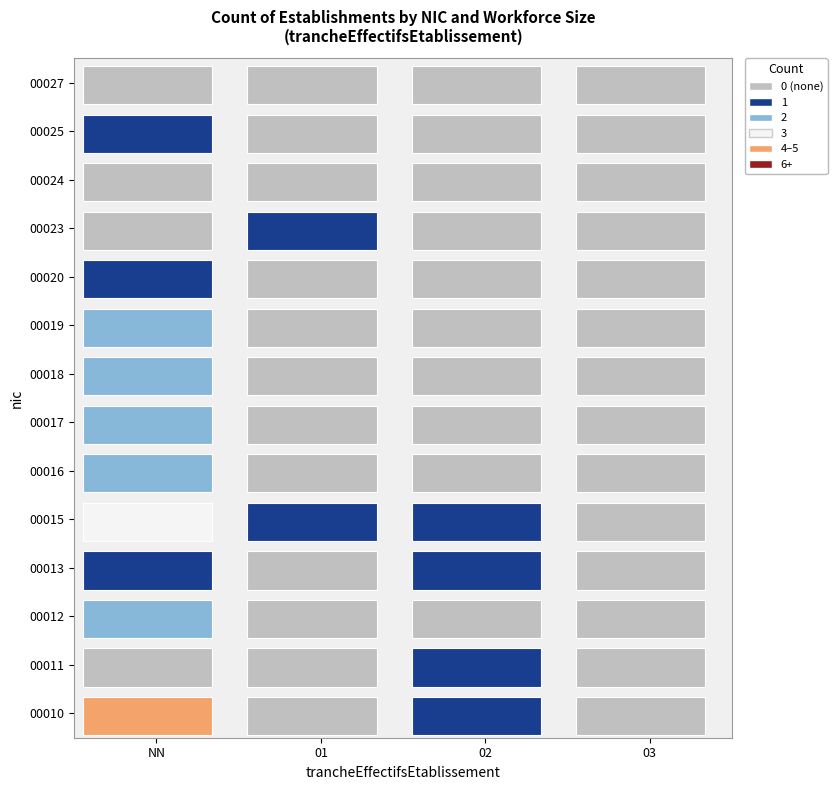

What is the total value across all series at NN?

21